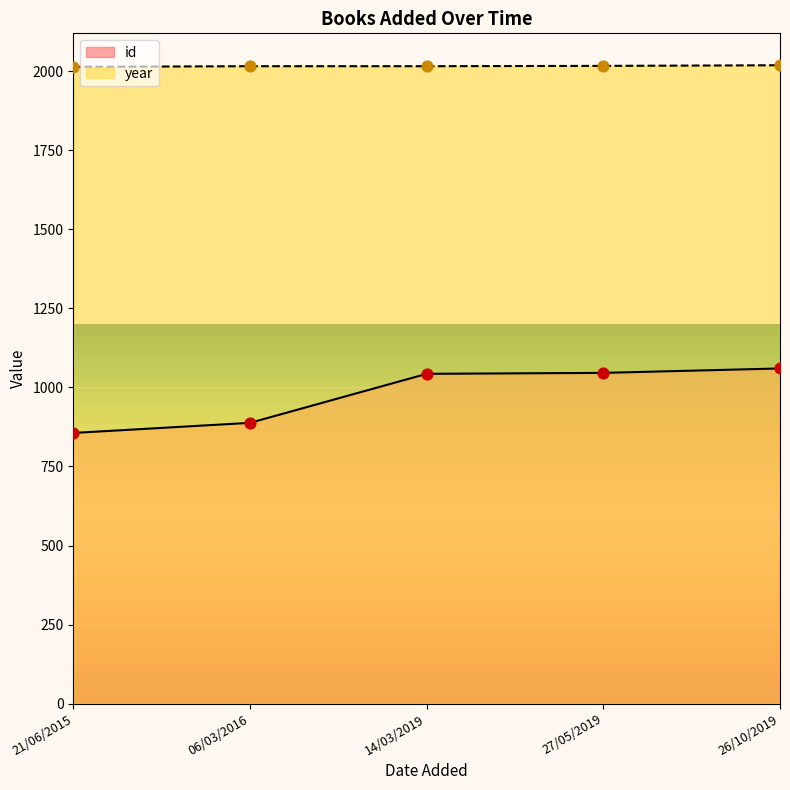

Which series reaches the minimum Y coordinate?

id